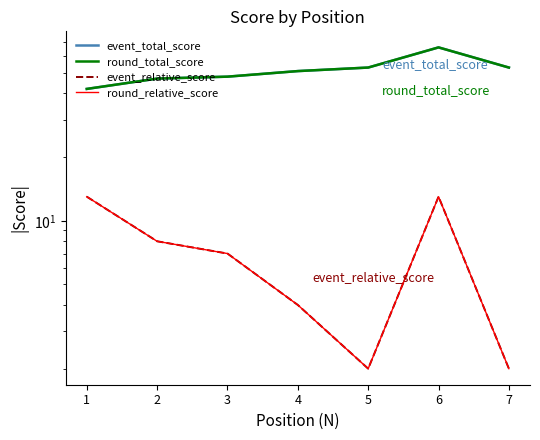

Is it true that round_relative_score equals 7 at 3?

True